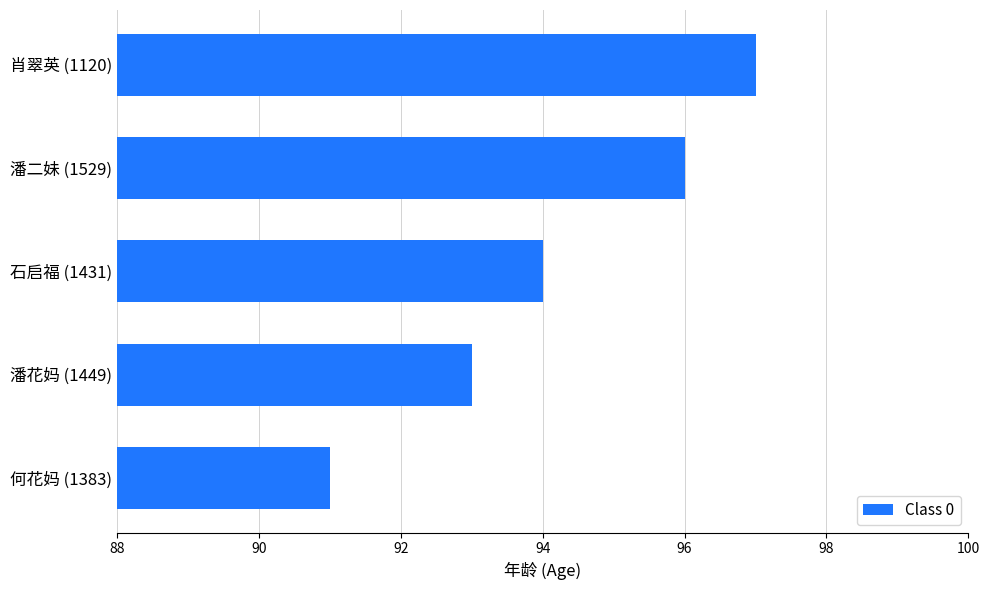

What value does the data have at 石启福 (1431)?

94